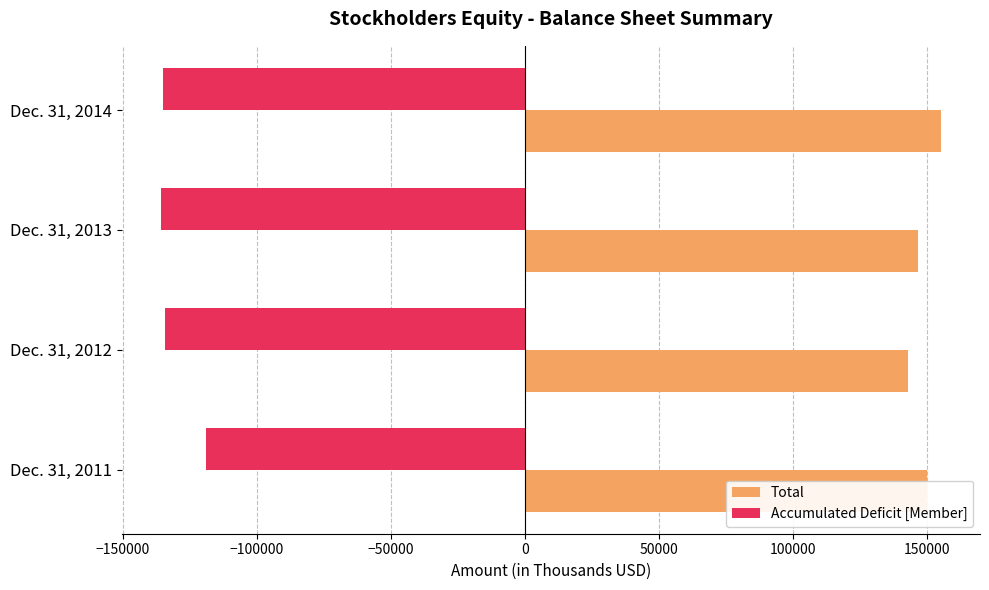

Where is Total nearest to the value 149148?

Dec. 31, 2011